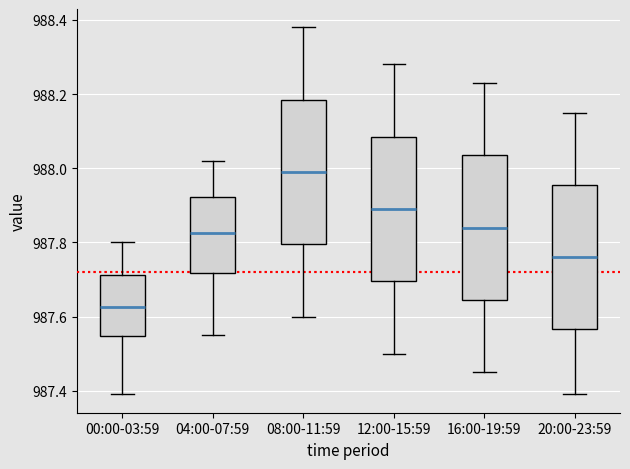

Where does the upper whisker of the box for 04:00-07:59 end on the y-axis? The values are not printed on the chart, so give them approximately, as read against the axis.

988.02